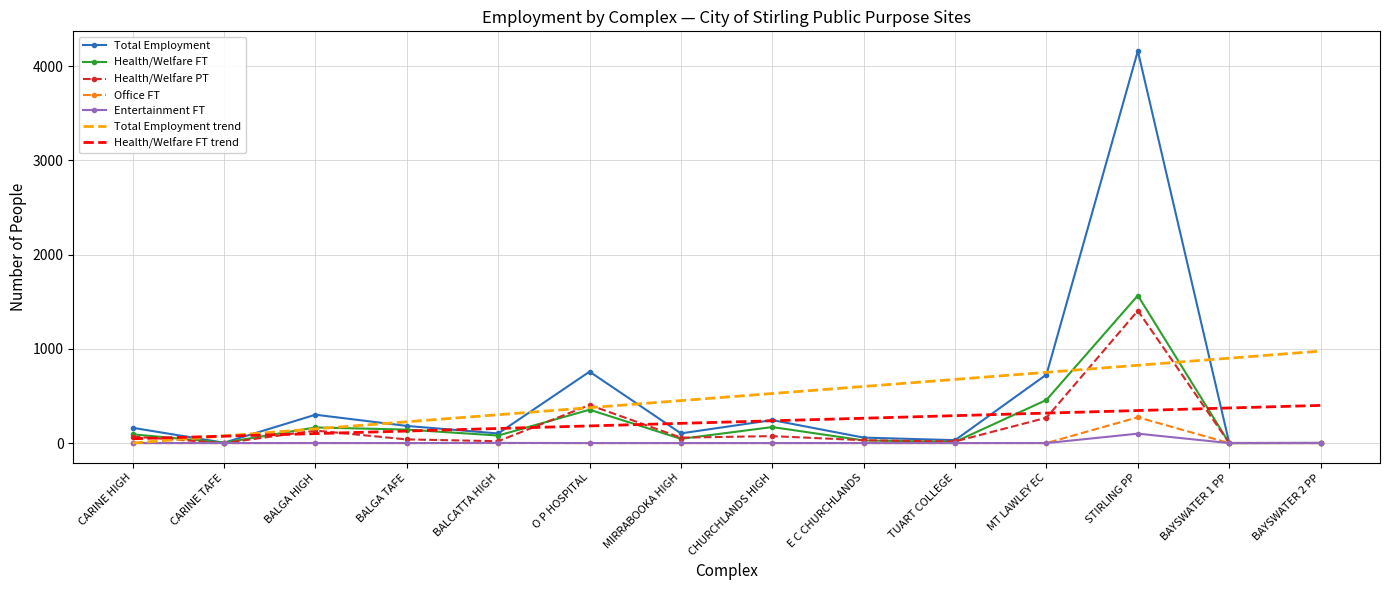

The Total Employment trend series shows 703.7 at CHURCHLANDS HIGH. True or false?

False